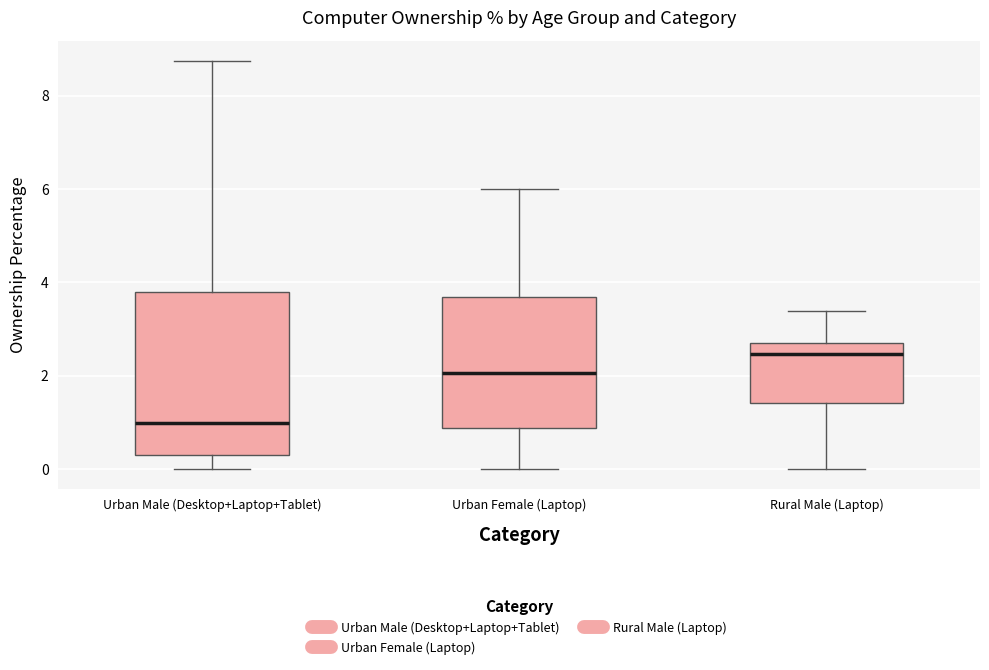

Reading left to right, transcribe this box plot: for each box, give where its median line is, the range the box spans, and where its two whiskers end, as read against the y-axis. The values are not printed on the chart, so give them approximately, as read against the axis.

Urban Male (Desktop+Laptop+Tablet): median 1.0, box 0.2 to 3.8, whiskers 0.0 to 8.8
Urban Female (Laptop): median 2.0, box 0.8 to 3.6, whiskers 0.0 to 6.0
Rural Male (Laptop): median 2.4, box 1.4 to 2.6, whiskers 0.0 to 3.4